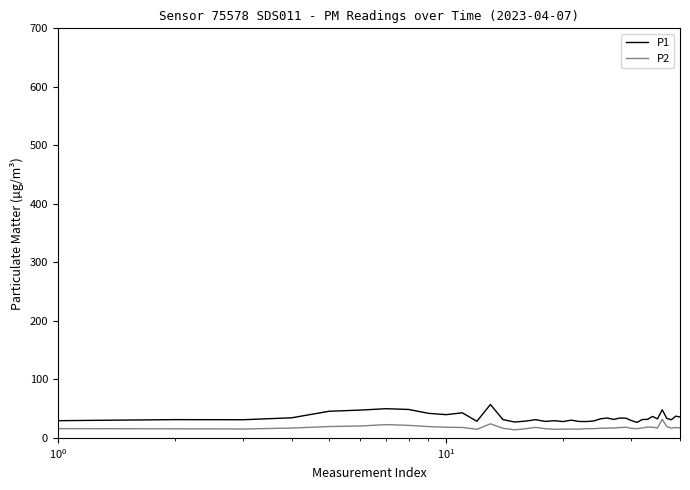

What is the sum of all P1 values?

1388.0